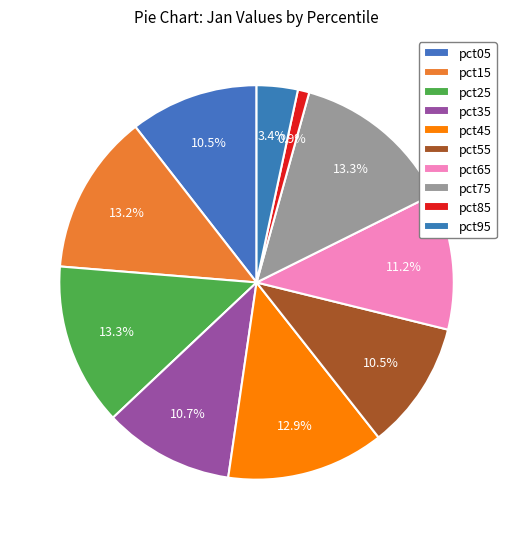

The pct05 slice represents 16% of the pie. True or false?

False